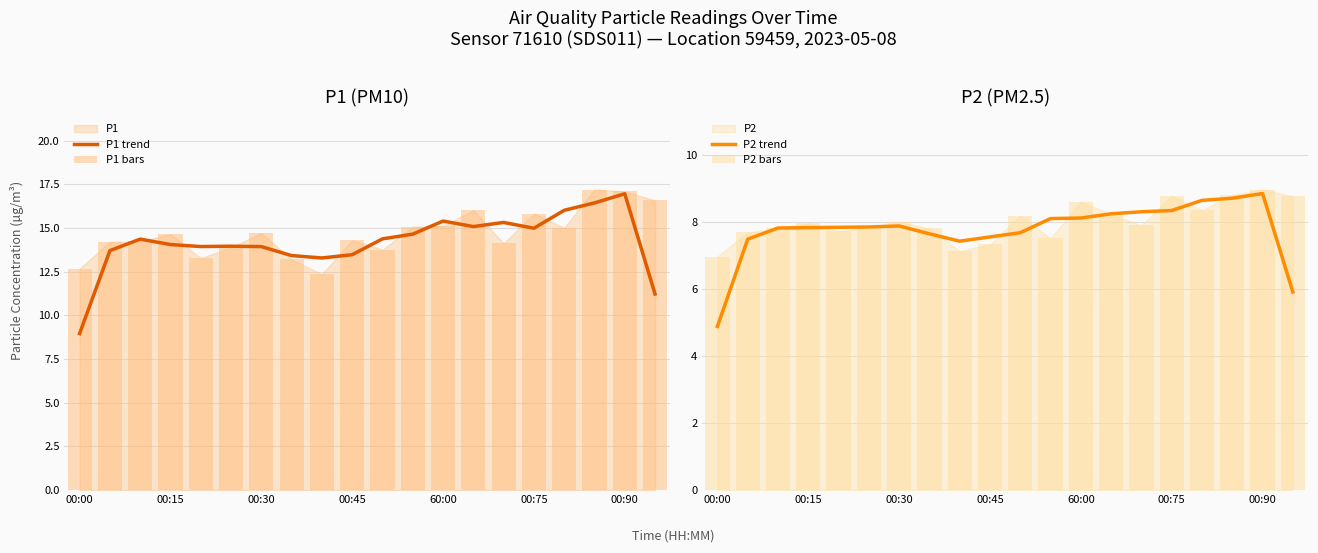

What is the minimum value for P1 trend?

9.0